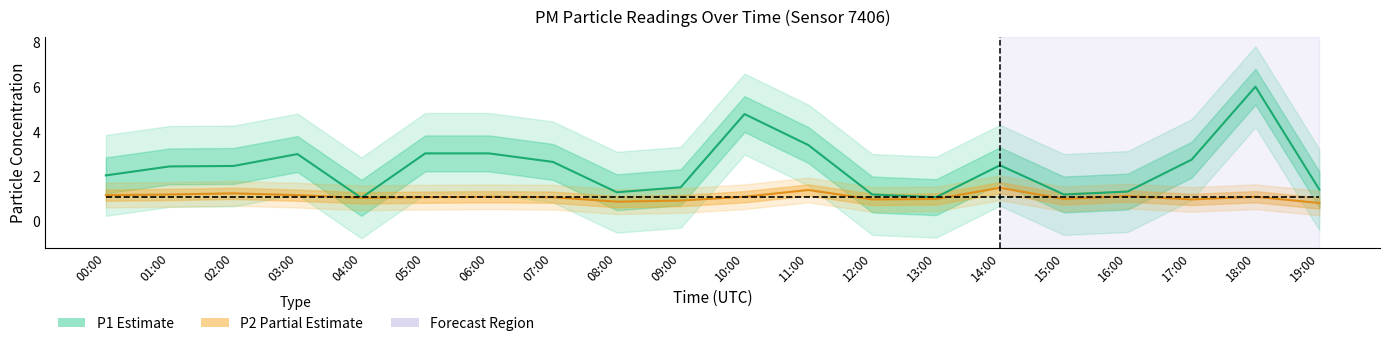

In P2, how many points are higher than both neighbors (excluding endpoints)?

6